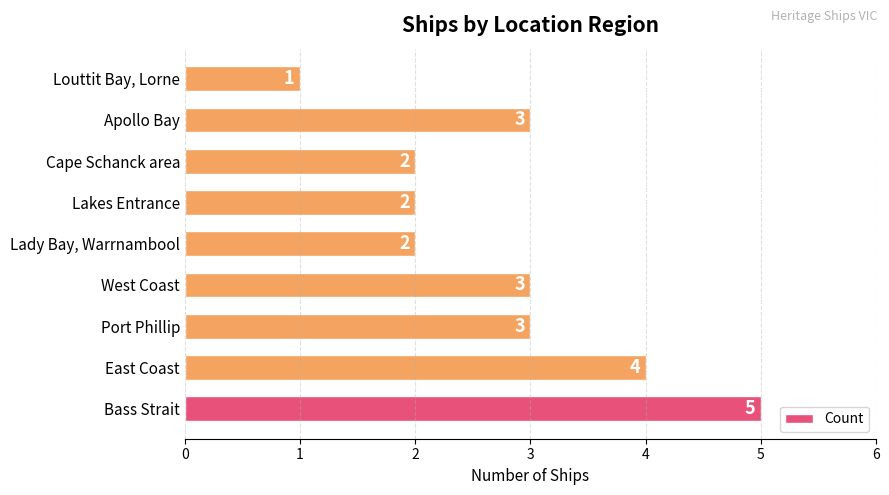

What is the sum of all values?

25